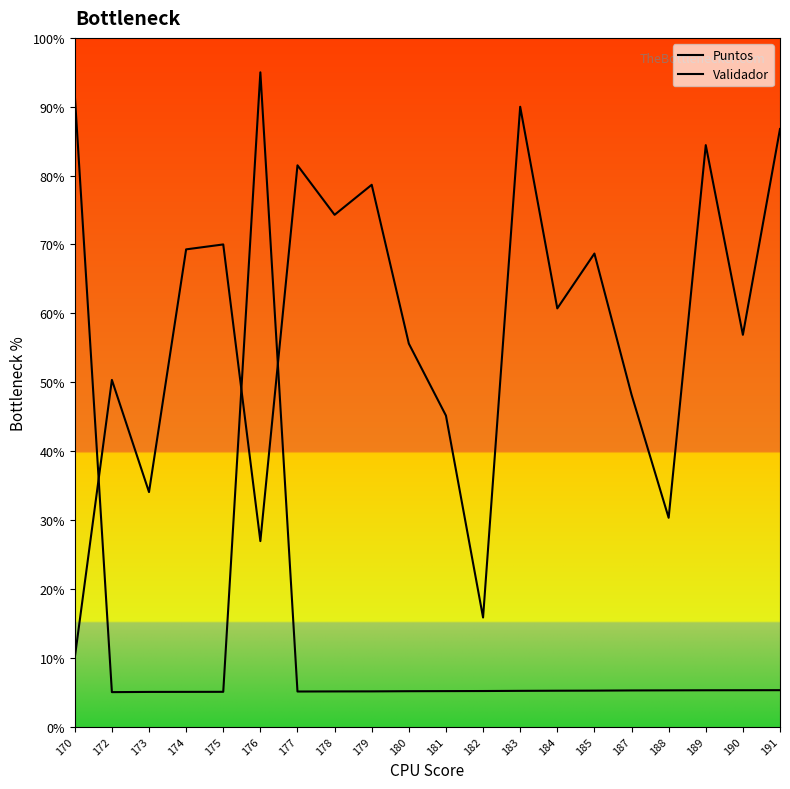

What is the average value of the Validador series?

14.0